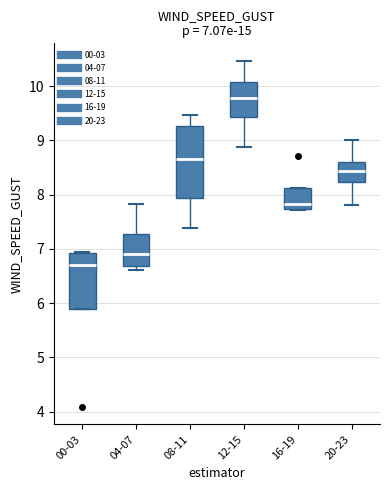

Comparing the boxes themselves (not the whiskers), which one is the tallest?

08-11